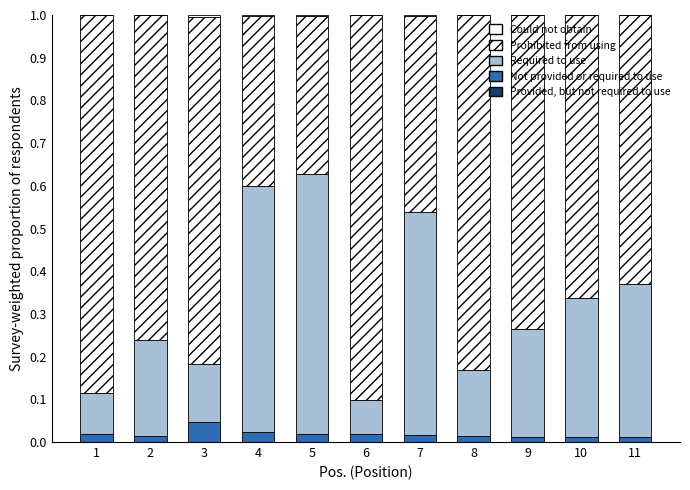

Which series has the largest range (max minus min)?

Required to use